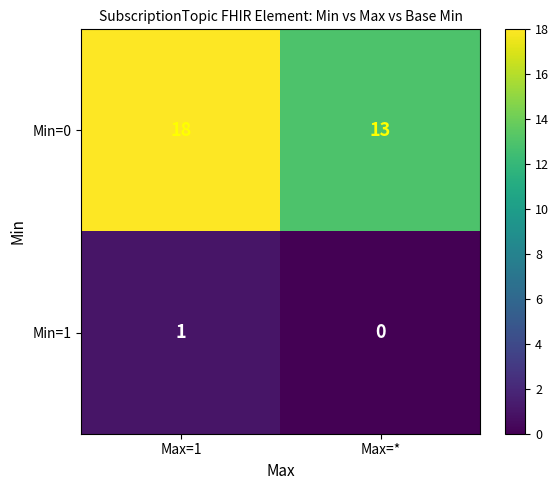

At Max=1, list the series in order from largest to smallest.

Min=0, Min=1